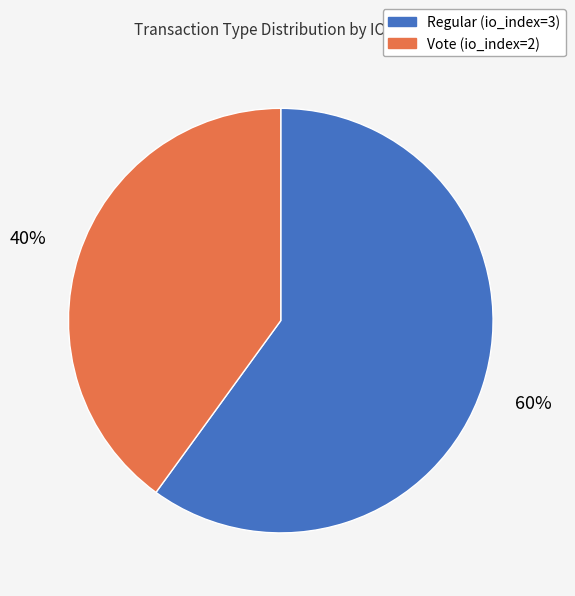

What is the ratio of the value at Regular (io_index=3) to the value at Vote (io_index=2)?

1.5